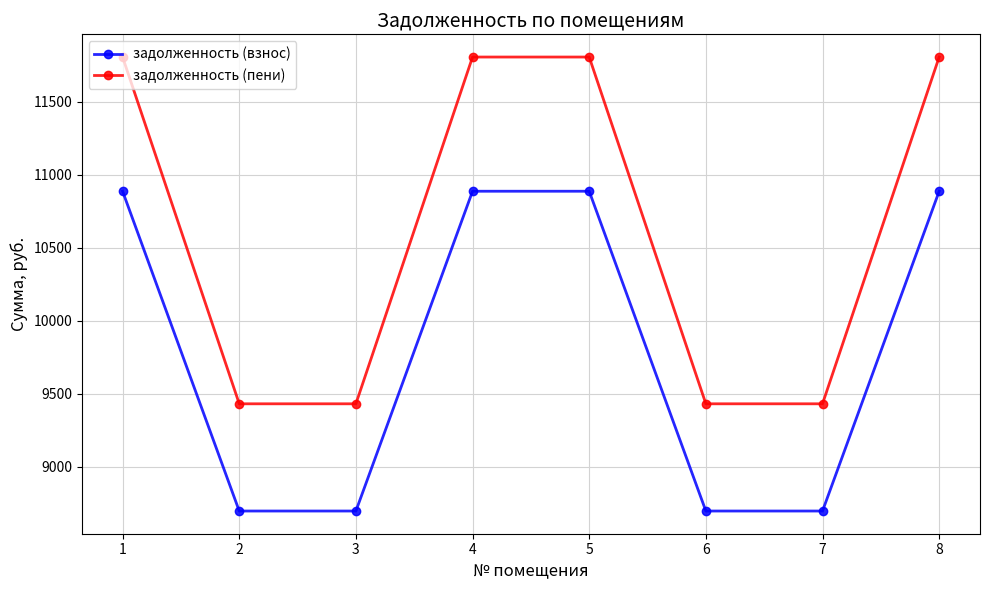

Rank the series by their average value, from highest to lowest.

задолженность (пени), задолженность (взнос)